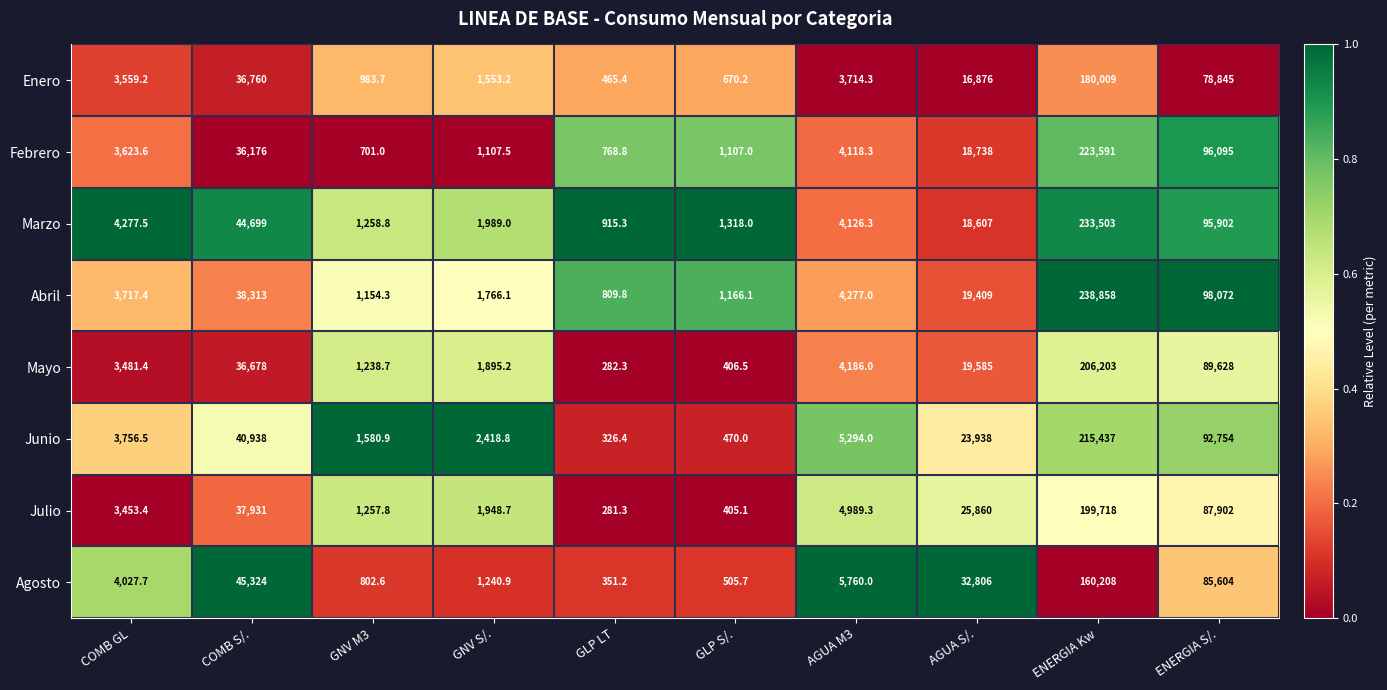

Rank the series at GLP LT from highest to lowest value.

Marzo, Abril, Febrero, Enero, Agosto, Junio, Mayo, Julio